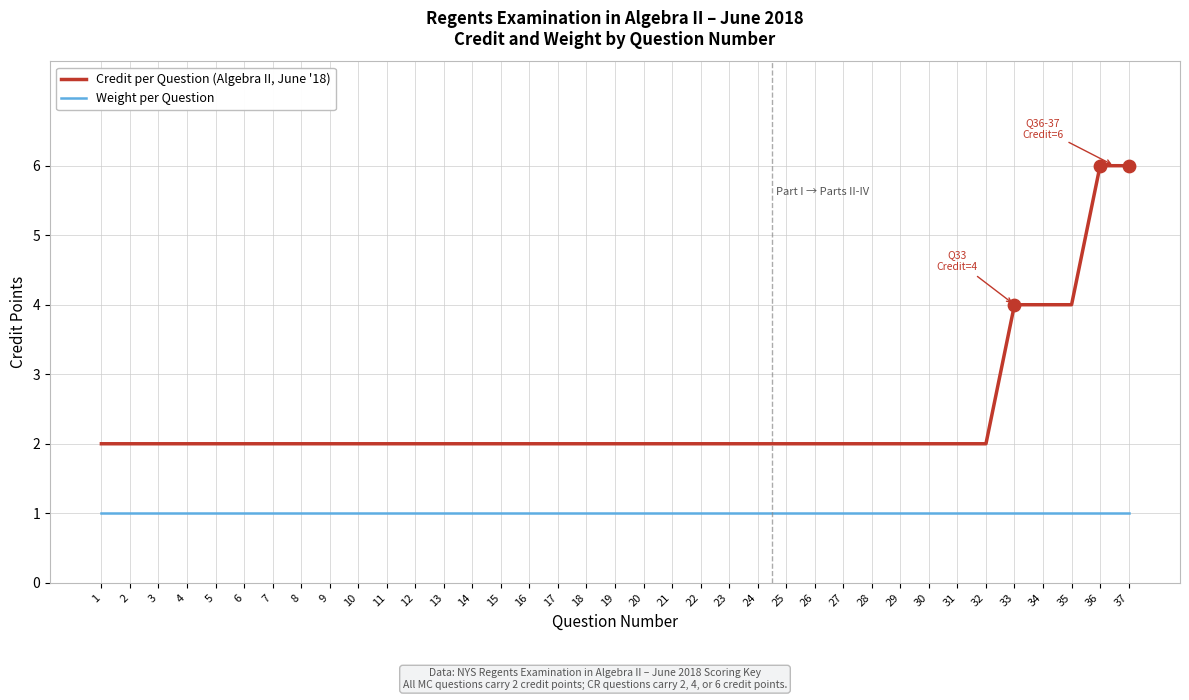

Which series has the largest range (max minus min)?

Credit per Question (Algebra II, June '18)